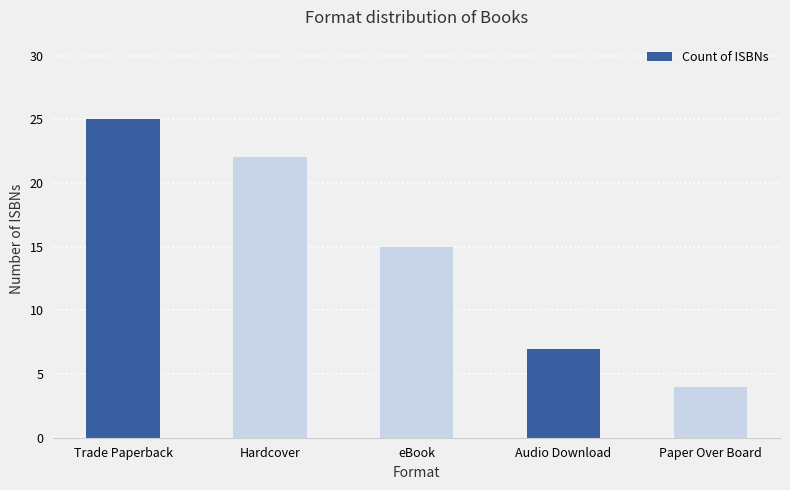

Which label corresponds to the smallest value in the chart?

Paper Over Board